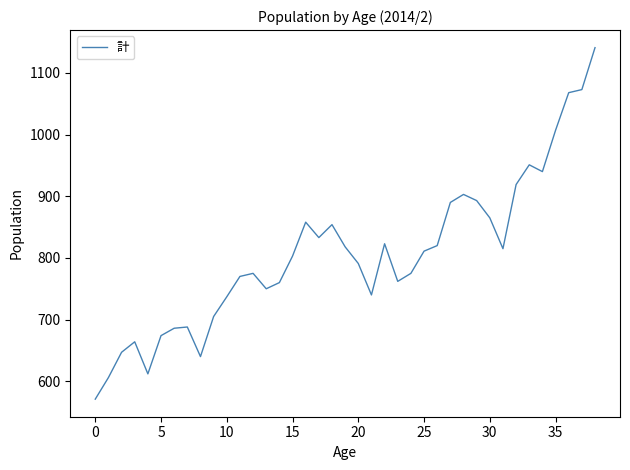

What is the maximum value shown in the chart?

1141